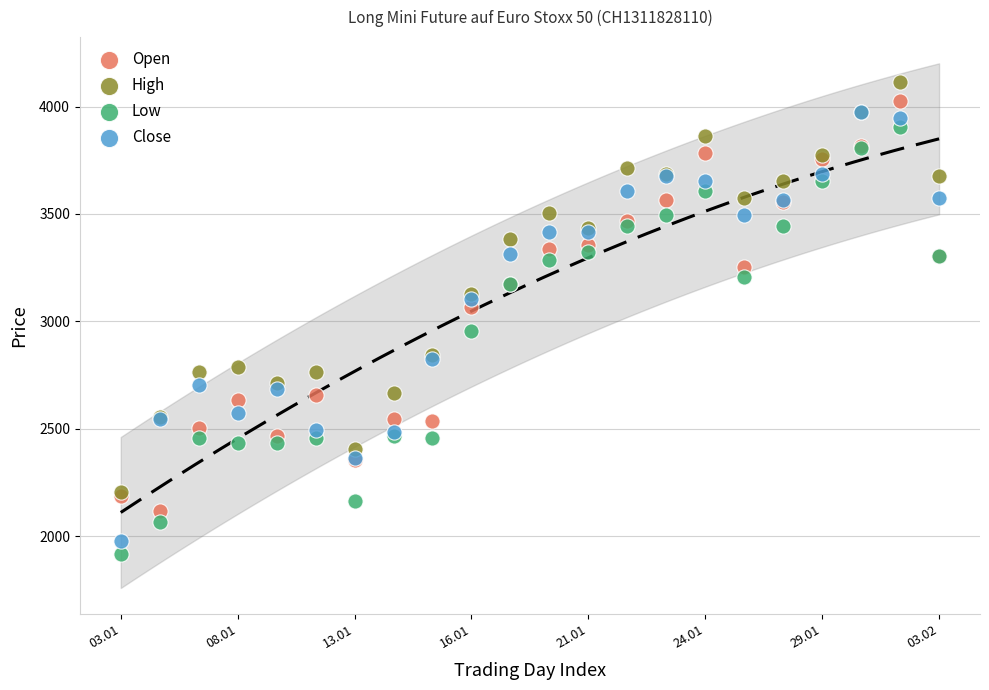

Which series contains the highest Y value?

High